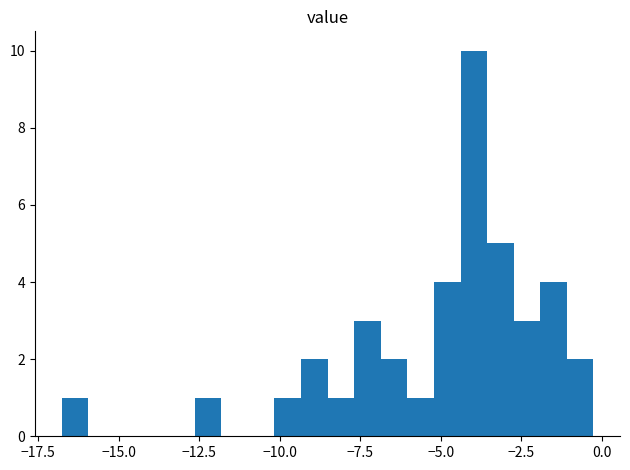

Read against the x-axis, roughly where is the centre of the tallest bar?

-4.0